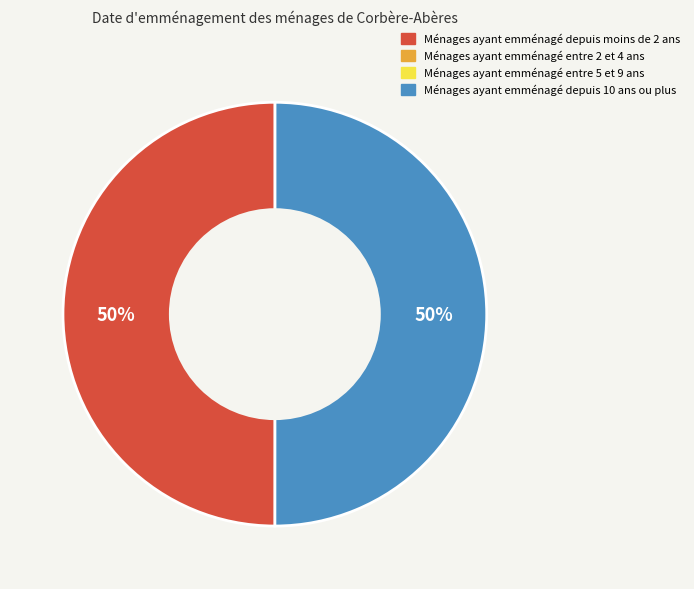

To the nearest percent, what is the average slice percentage?

50%